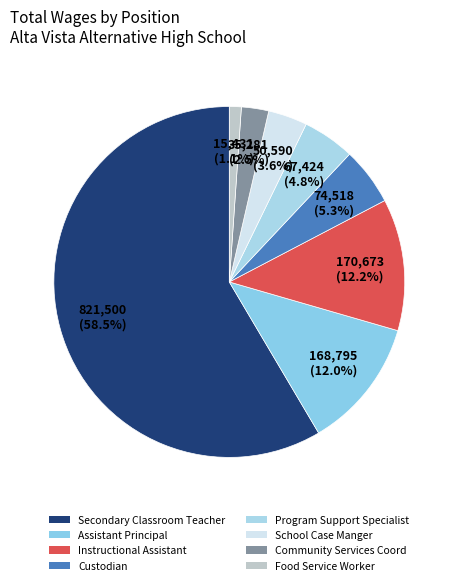

Which slice is the smallest?

Food Service Worker